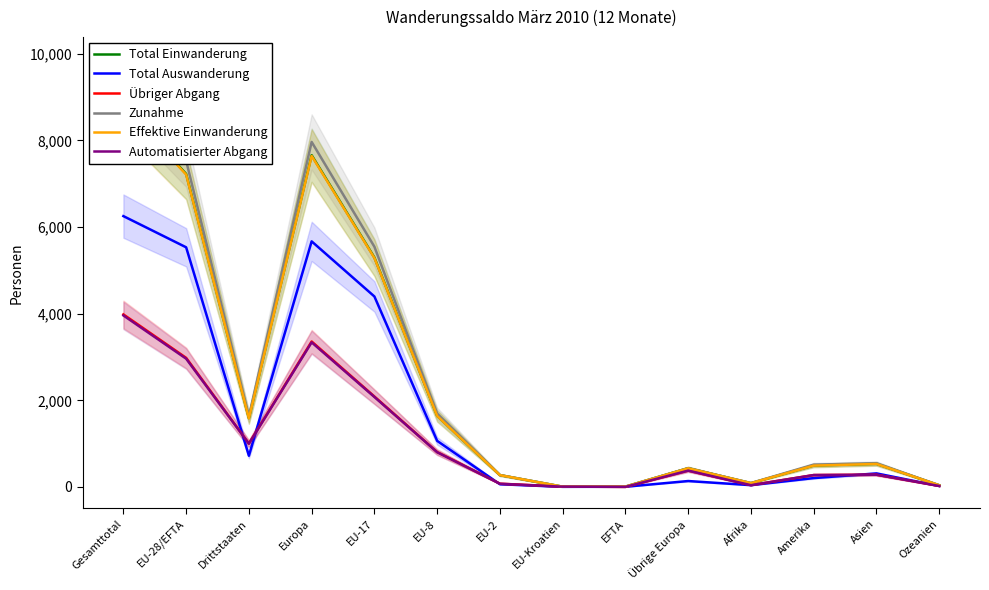

The value of Total Einwanderung at EU-2 is 141. True or false?

False